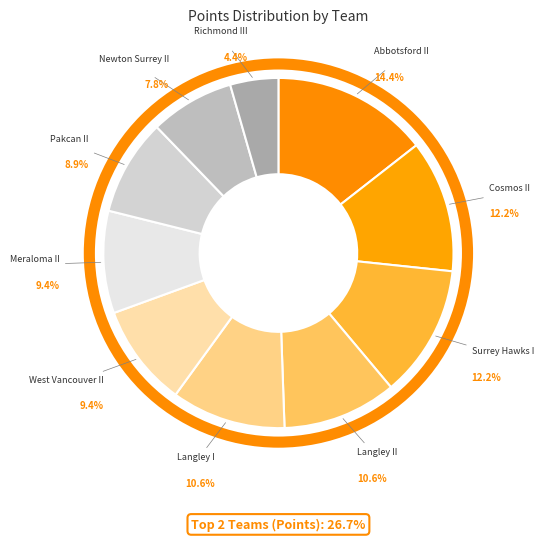

Does any single category account for the majority?

No